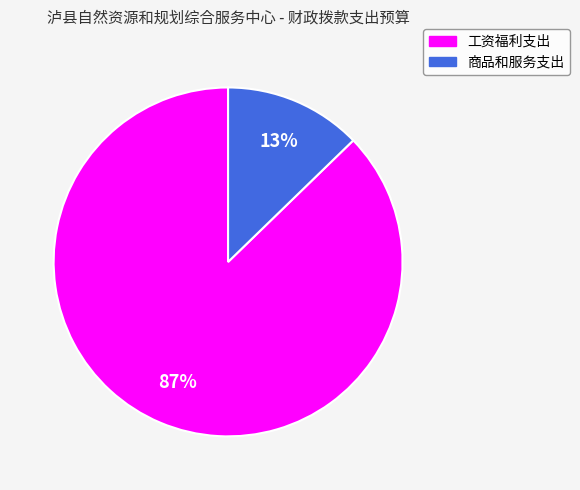

Rank the categories by value from highest to lowest.

工资福利支出, 商品和服务支出